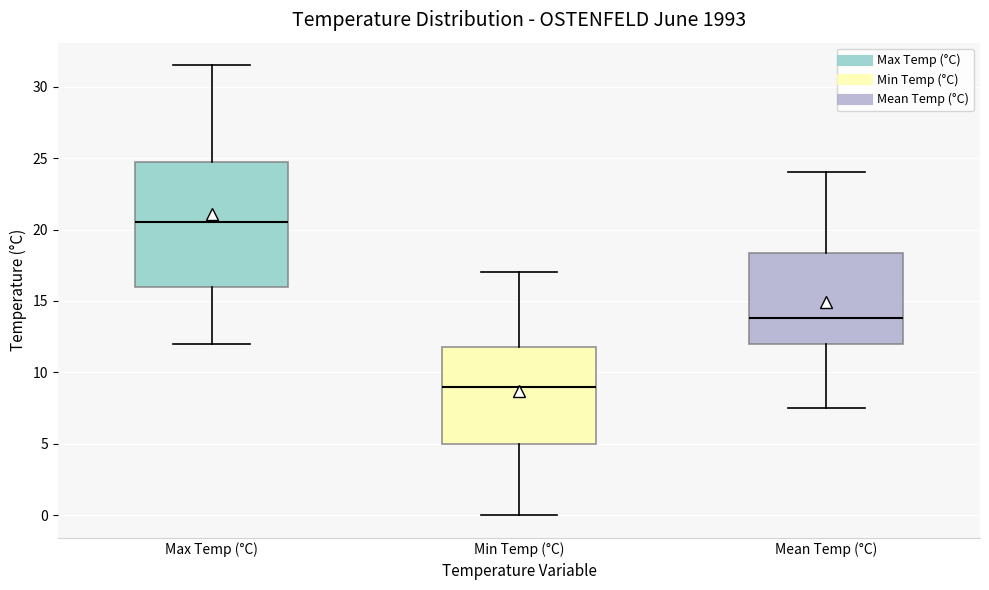

Reading left to right, read every box against the y-axis: the position of its median line, the range the box covers, and the ends of its whiskers. The values are not printed on the chart, so give them approximately, as read against the axis.

Max Temp (°C): median 20.5, box 16.0 to 25.0, whiskers 12.0 to 31.5
Min Temp (°C): median 9.0, box 5.0 to 12.0, whiskers 0.0 to 17.0
Mean Temp (°C): median 14.0, box 12.0 to 18.5, whiskers 7.5 to 24.0